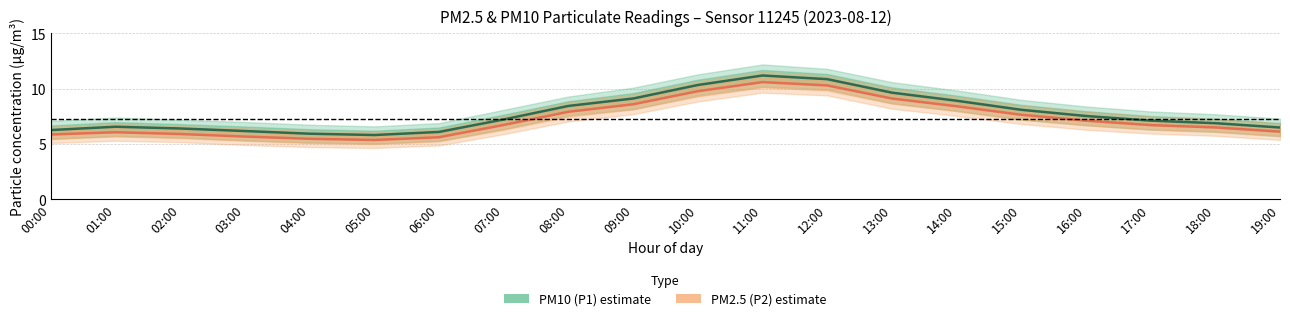

List the labels in order of PM2.5 (P2) value, largest first.

11:00, 12:00, 10:00, 13:00, 09:00, 14:00, 08:00, 15:00, 16:00, 07:00, 17:00, 18:00, 19:00, 01:00, 02:00, 00:00, 03:00, 06:00, 04:00, 05:00